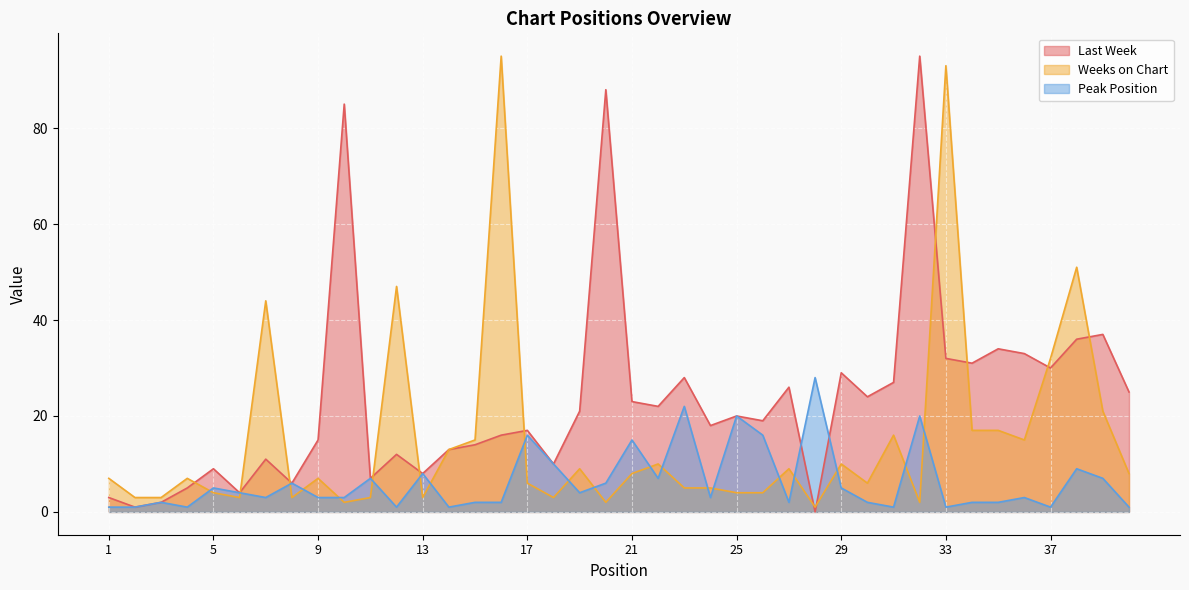

What is the sum of all Last Week values?

936